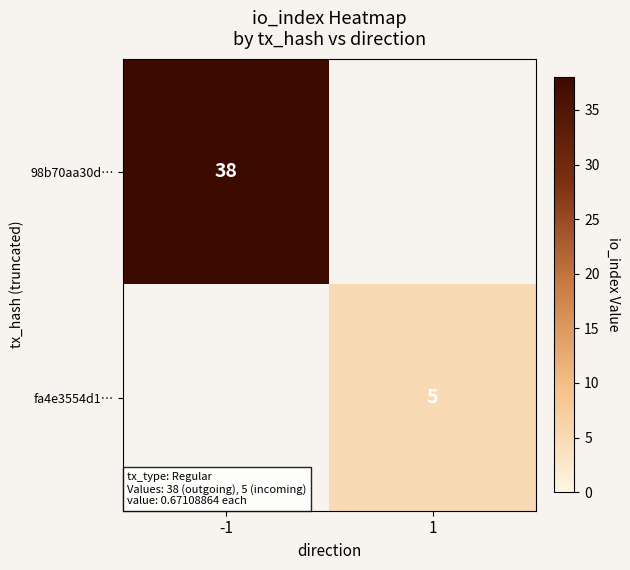

Is the value of 98b70aa30d… at -1 greater than the value of fa4e3554d1… at 1?

Yes